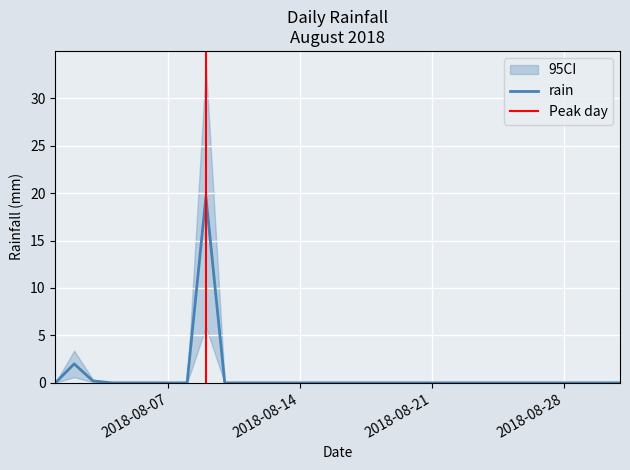

Rank the categories by value from highest to lowest.

2018-08-09, 2018-08-02, 2018-08-03, 2018-08-01, 2018-08-04, 2018-08-05, 2018-08-06, 2018-08-07, 2018-08-08, 2018-08-10, 2018-08-11, 2018-08-12, 2018-08-13, 2018-08-14, 2018-08-15, 2018-08-16, 2018-08-17, 2018-08-18, 2018-08-19, 2018-08-20, 2018-08-21, 2018-08-22, 2018-08-23, 2018-08-24, 2018-08-25, 2018-08-26, 2018-08-27, 2018-08-28, 2018-08-29, 2018-08-30, 2018-08-31